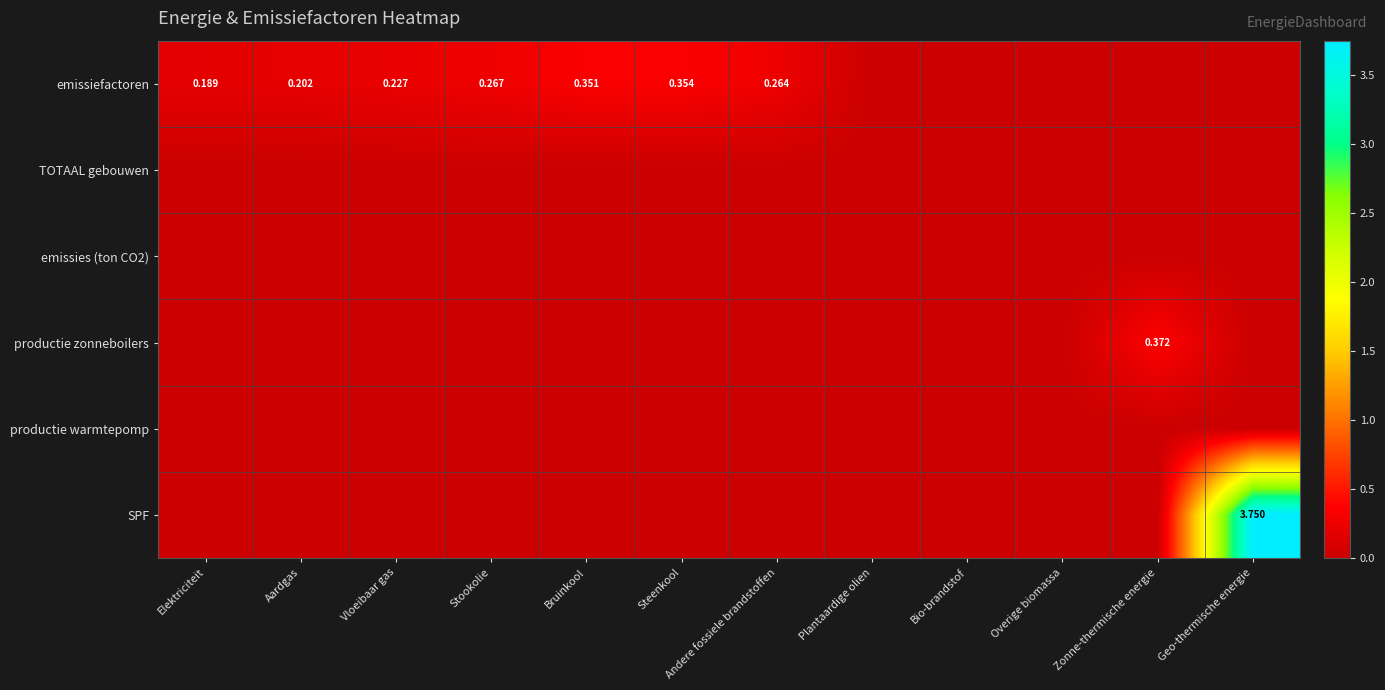

Is it true that emissiefactoren equals 0.0 at Bio-brandstof?

True